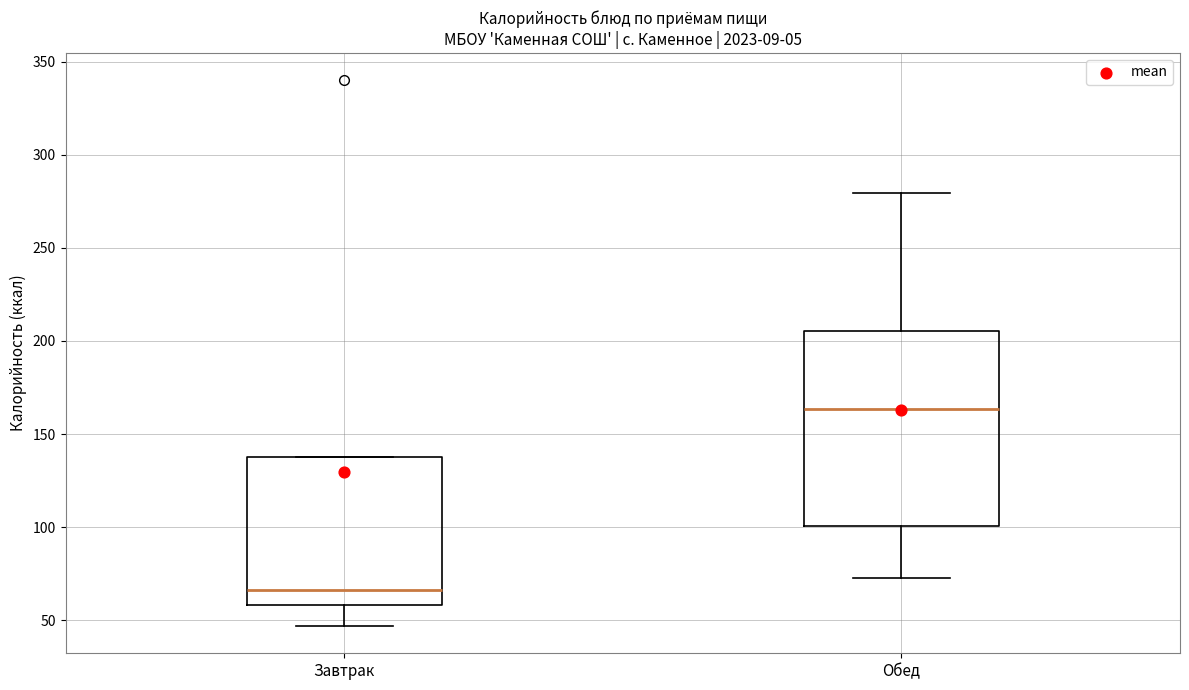

Where is the lower edge of the box for Обед on the y-axis? The values are not printed on the chart, so give them approximately, as read against the axis.

100